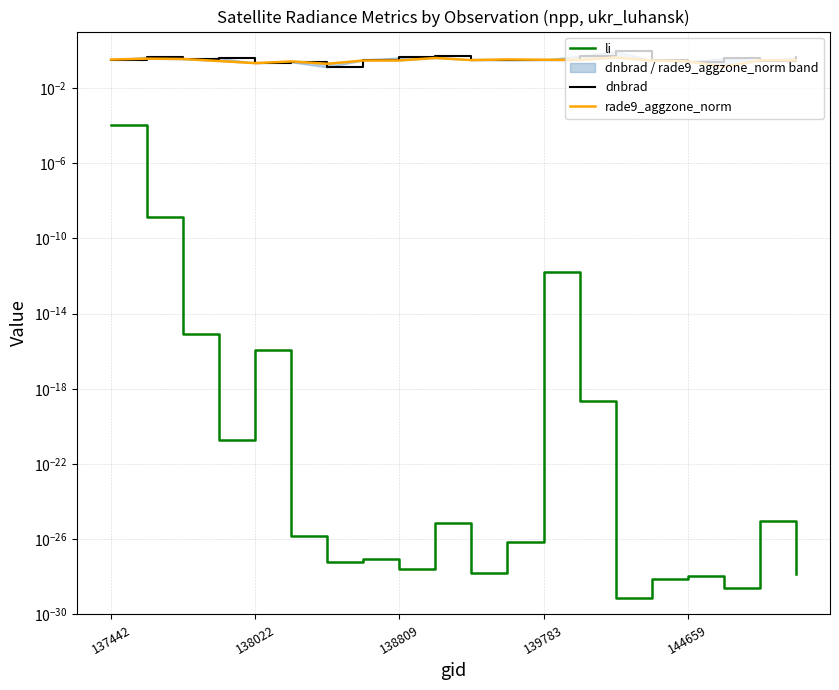

Count the number of data series in this chart.

3